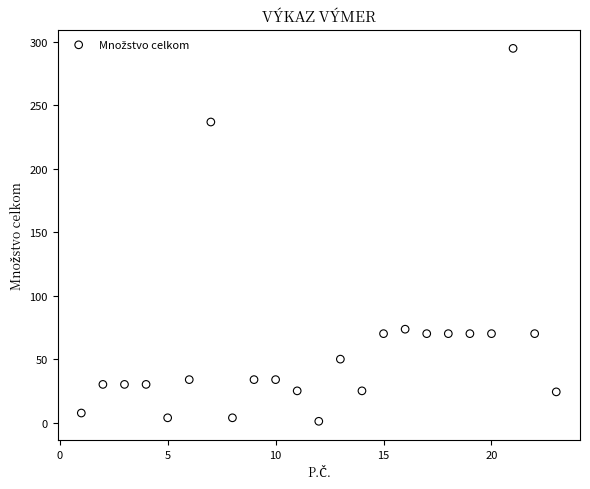

What Y value in the scatter plot is closest to 148?

73.6